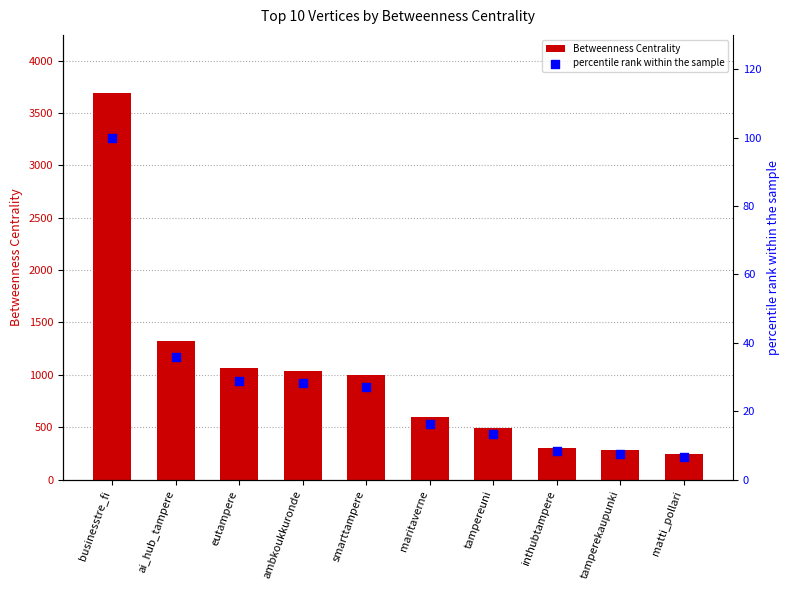

At how many categories does at least one series exceed 3067?

1